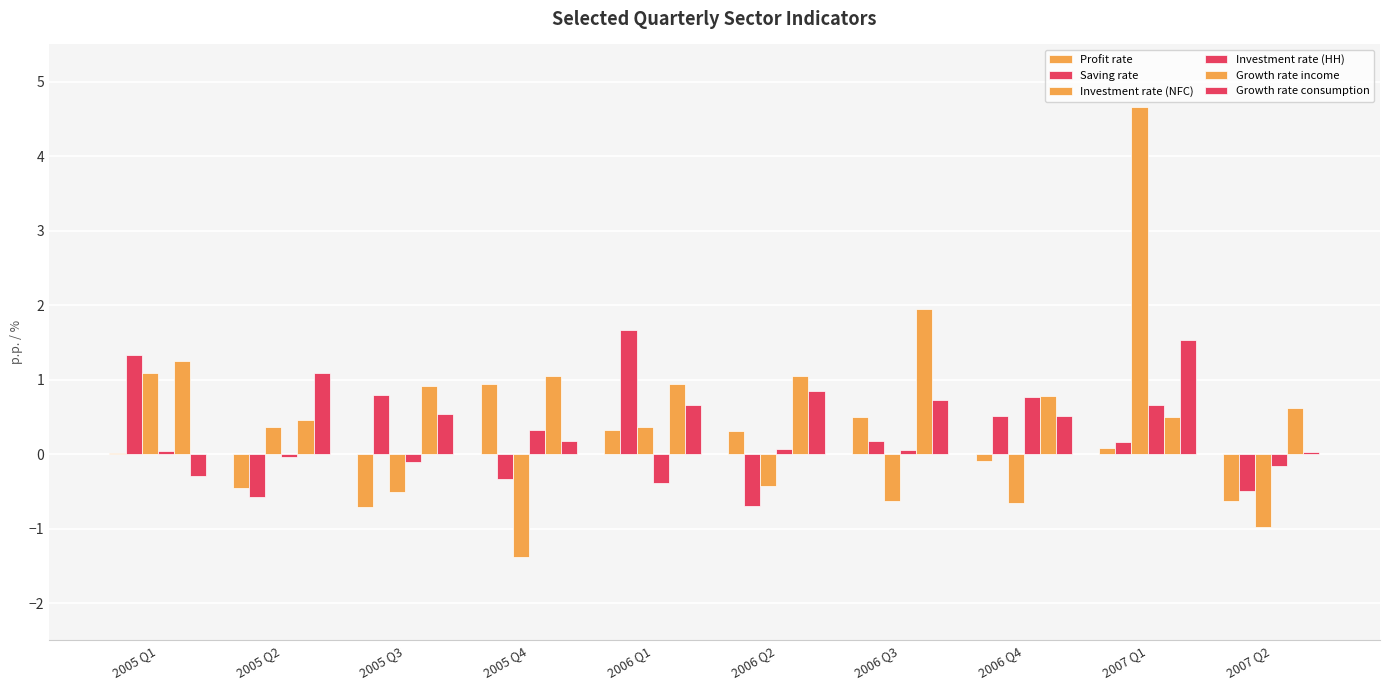

What is the minimum value for Investment rate (HH)?

-0.4